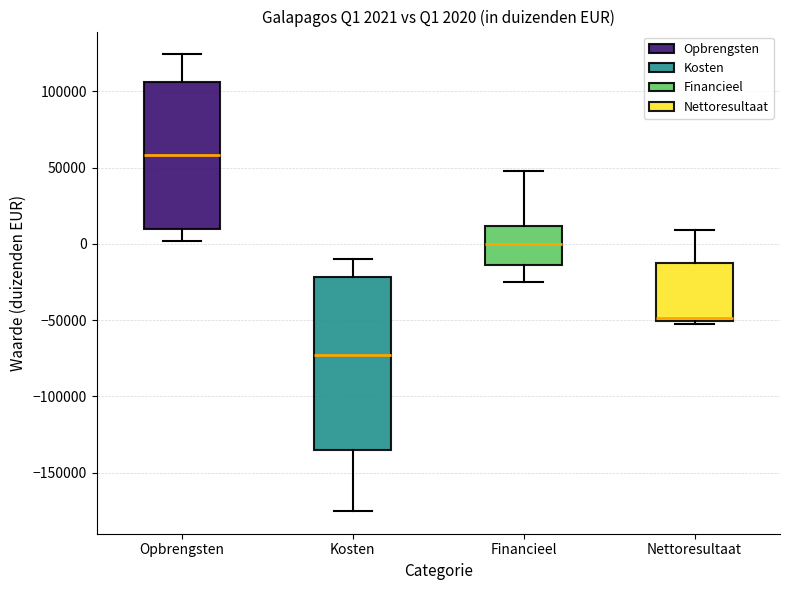

Which box has the highest median line?

Opbrengsten